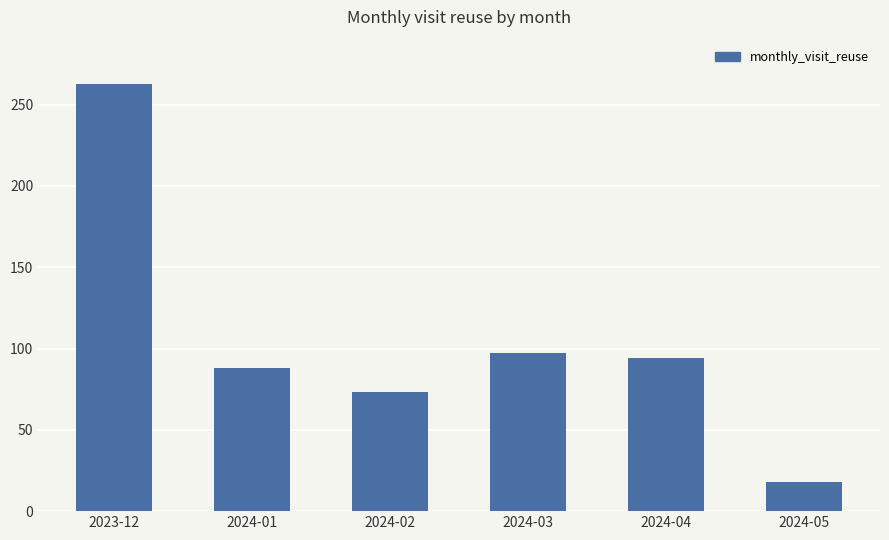

What is the difference between the maximum and second lowest values?

190